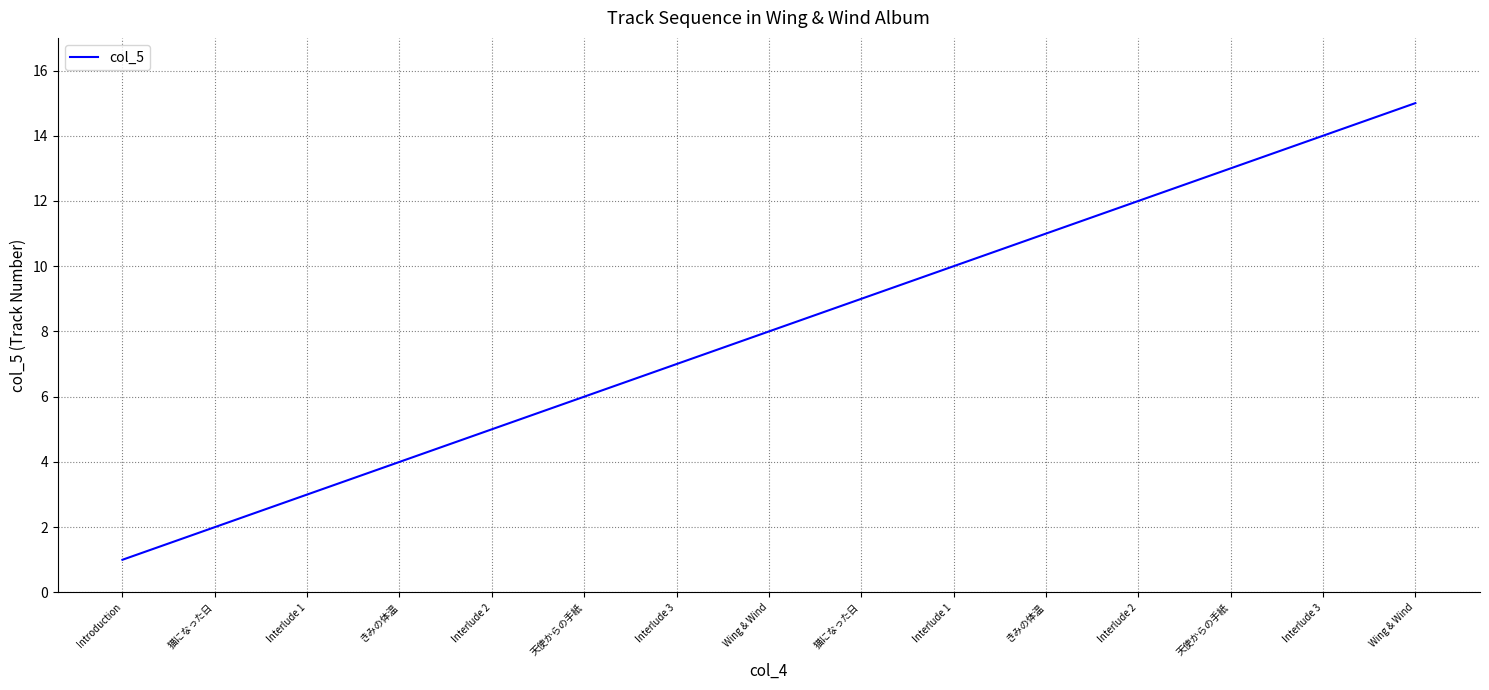

List the labels in order of value, largest first.

Wing & Wind, Interlude 3, 天使からの手紙, Interlude 2, きみの体温, Interlude 1, 猫になった日, Wing & Wind, Interlude 3, 天使からの手紙, Interlude 2, きみの体温, Interlude 1, 猫になった日, Introduction